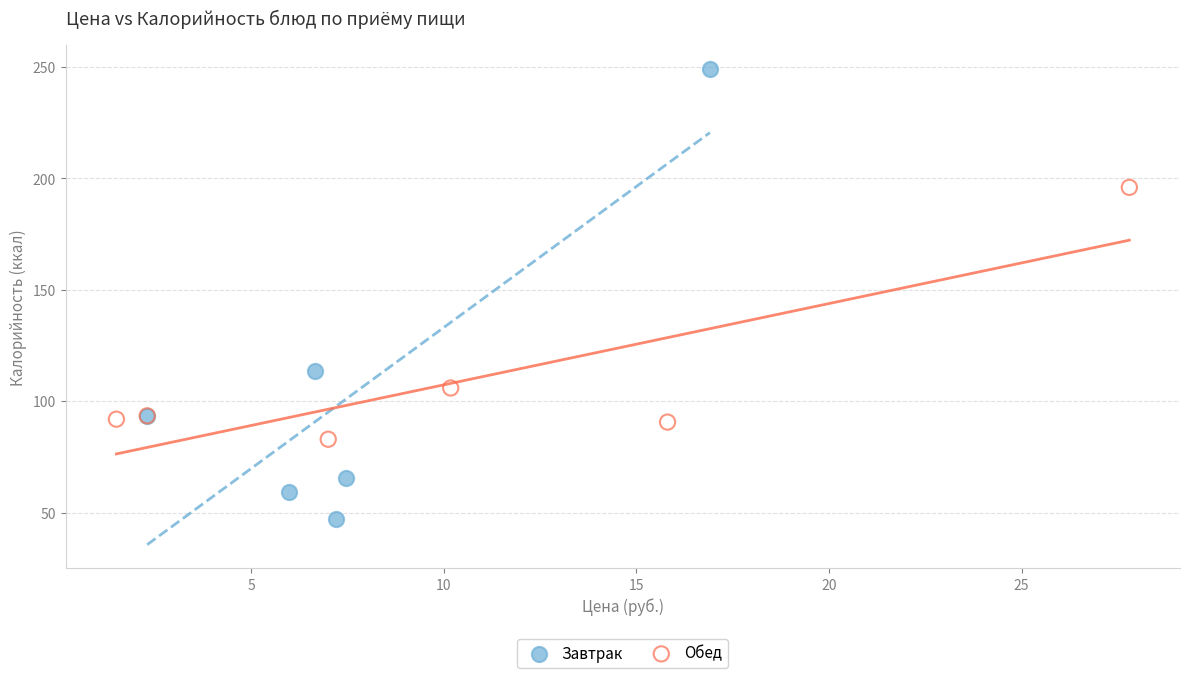

What are all the series names shown in the legend?

Завтрак, Обед